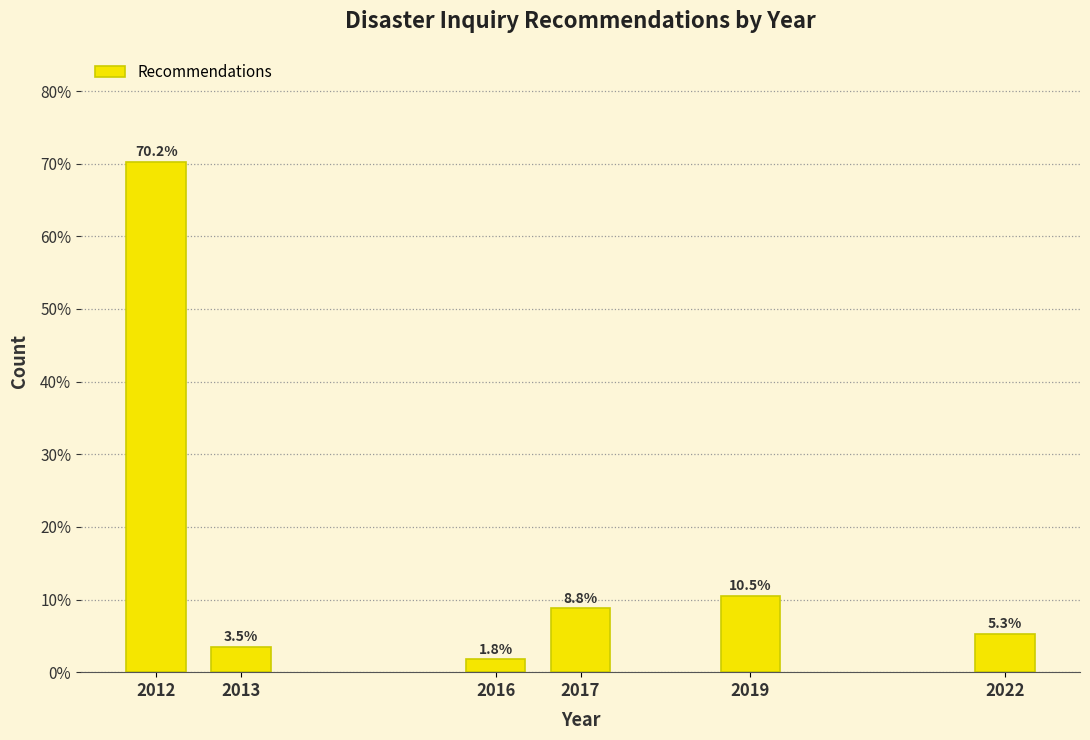

Reading right to left, transcribe all the data shown in this chart.

5.3	10.5	8.8	1.8	3.5	70.2